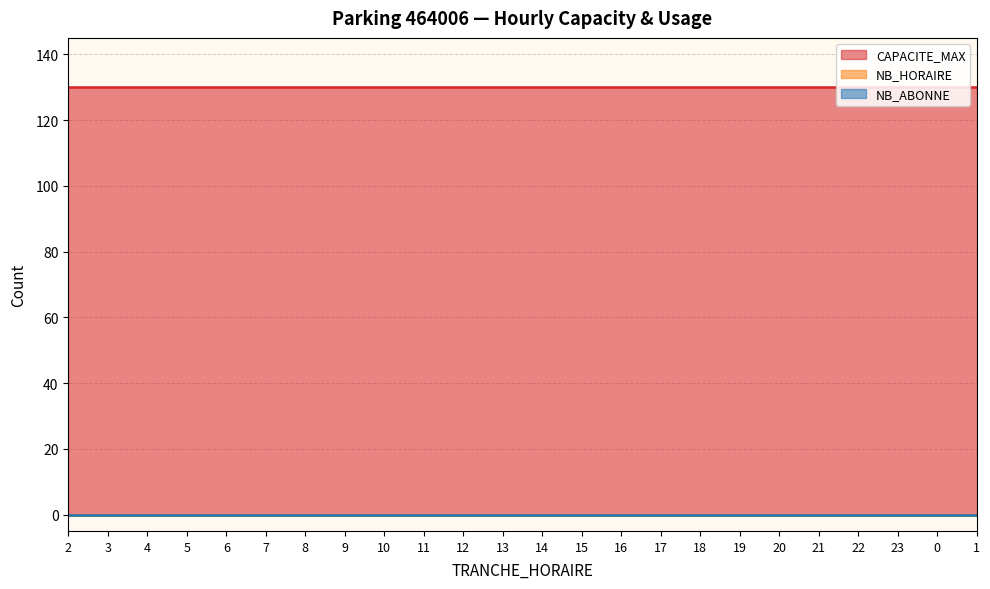

True or false: NB_HORAIRE and NB_ABONNE intersect in this chart.

False